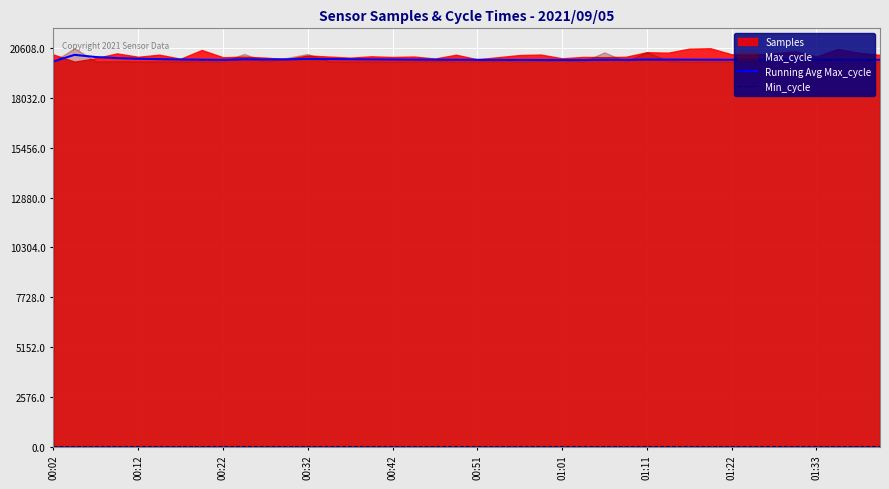

What is the value of the Running Avg Max_cycle point at the 2nd from the left?

20267.0